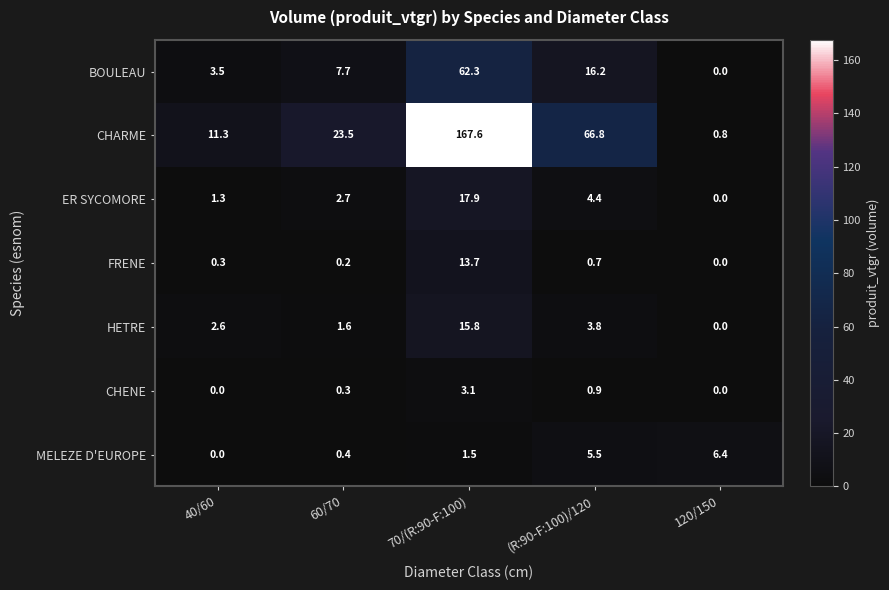

What is the average value of the CHENE series?

0.9